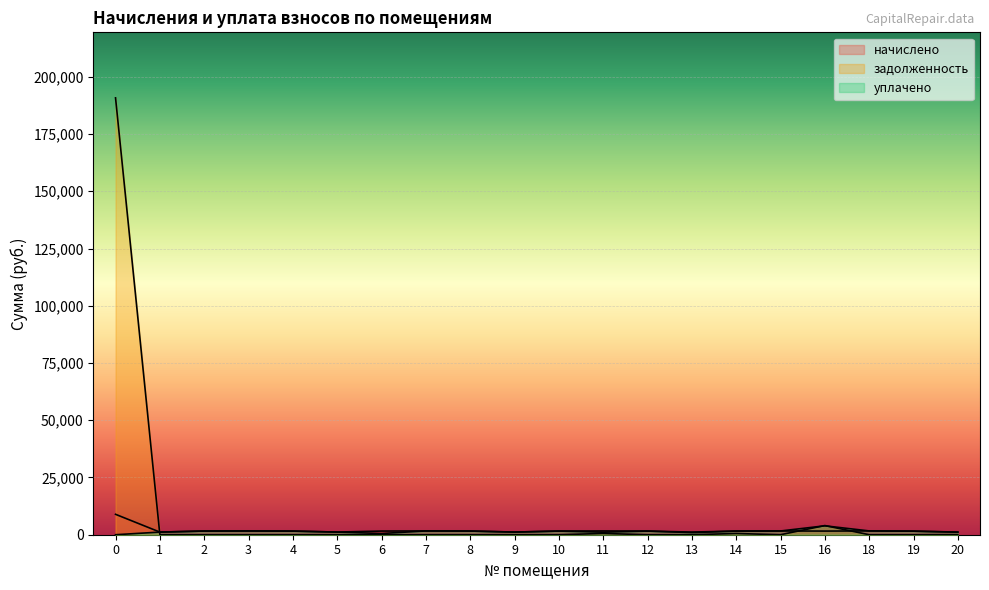

List the labels in order of начислено value, largest first.

0, 18, 7, 11, 3, 15, 2, 8, 6, 10, 14, 16, 12, 4, 19, 5, 9, 13, 1, 20